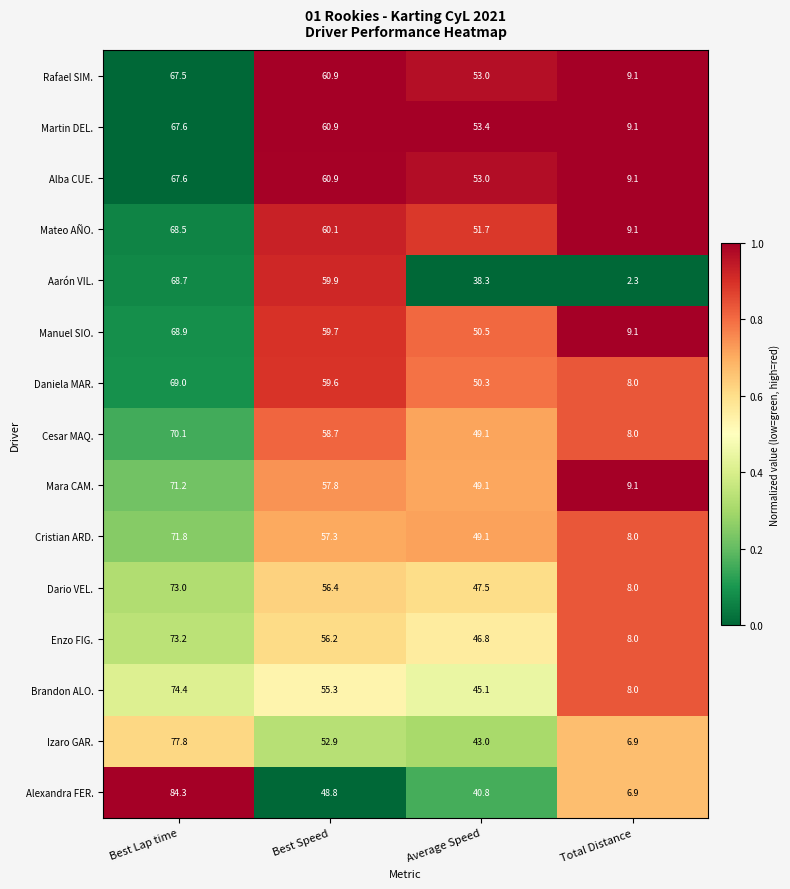

What is the total value across all series at Best Lap time?

1073.6